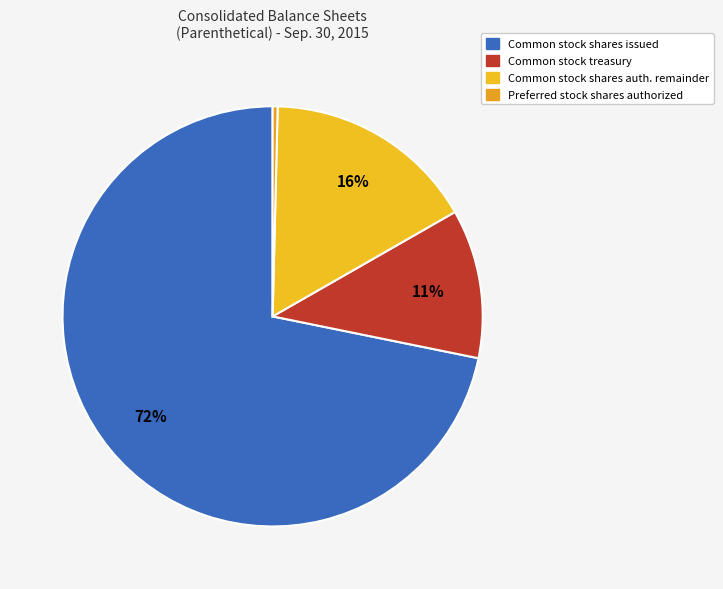

Is there any slice that represents more than half of the pie?

Yes